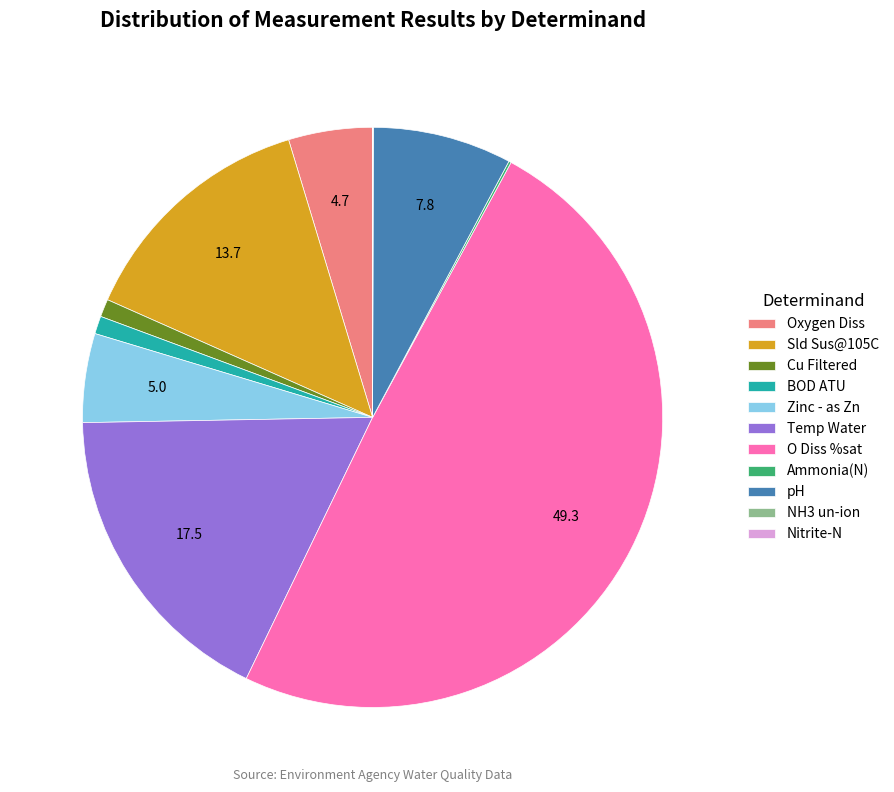

Is BOD ATU the majority of the pie?

No